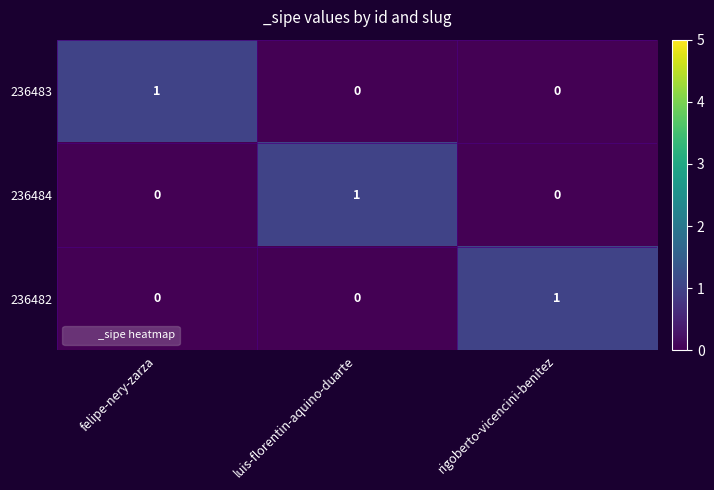

Is it true that 236484 equals 1 at luis-florentin-aquino-duarte?

True